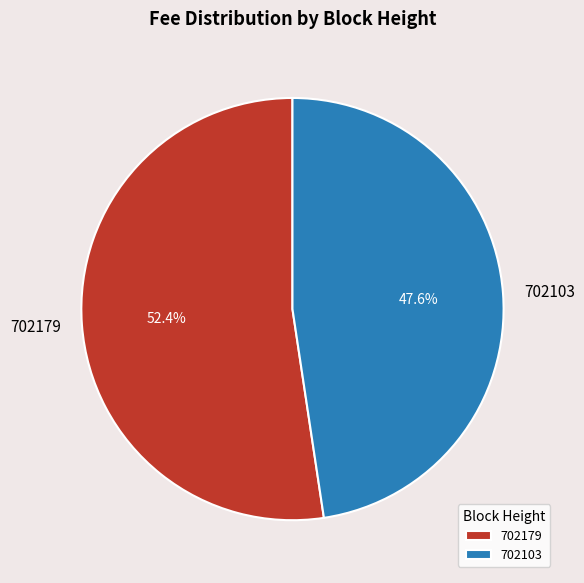

Which slice is the smallest?

702103